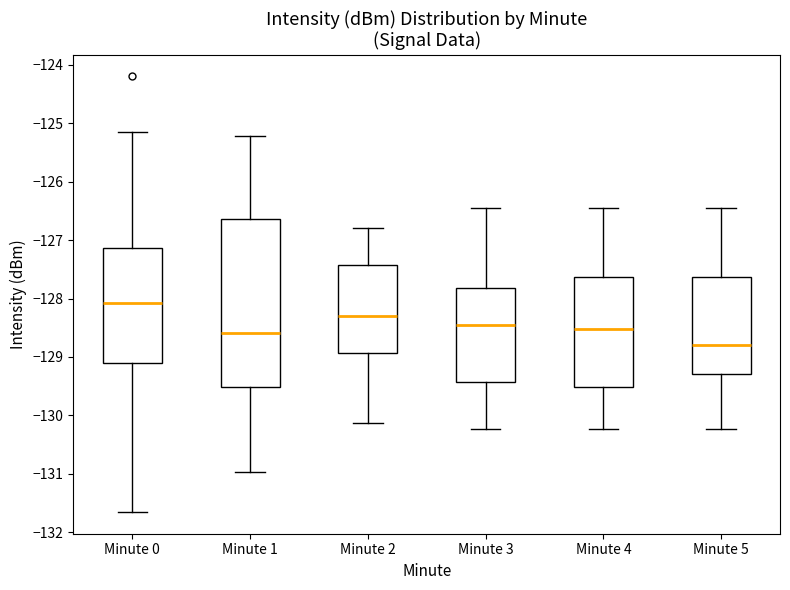

Reading left to right, transcribe this box plot: for each box, give where its median line is, the range the box spans, and where its two whiskers end, as read against the y-axis. The values are not printed on the chart, so give them approximately, as read against the axis.

Minute 0: median -128.1, box -129.1 to -127.1, whiskers -131.7 to -125.1
Minute 1: median -128.6, box -129.5 to -126.6, whiskers -131.0 to -125.2
Minute 2: median -128.3, box -128.9 to -127.4, whiskers -130.1 to -126.8
Minute 3: median -128.5, box -129.4 to -127.8, whiskers -130.2 to -126.5
Minute 4: median -128.5, box -129.5 to -127.6, whiskers -130.2 to -126.5
Minute 5: median -128.8, box -129.3 to -127.6, whiskers -130.2 to -126.5